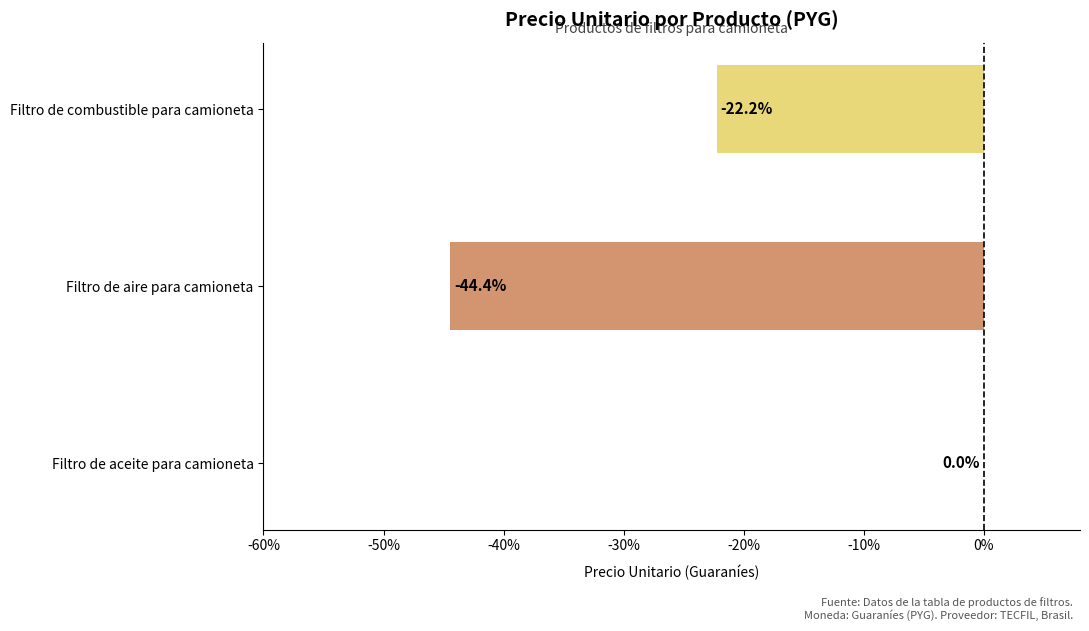

Is it true that the value at Filtro de combustible para camioneta is -22.2?

True